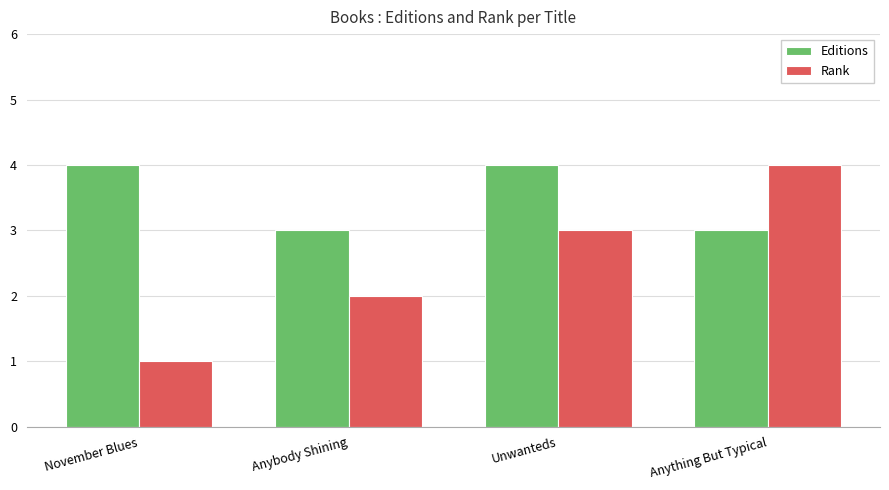

Which label corresponds to the smallest value in the chart?

November Blues